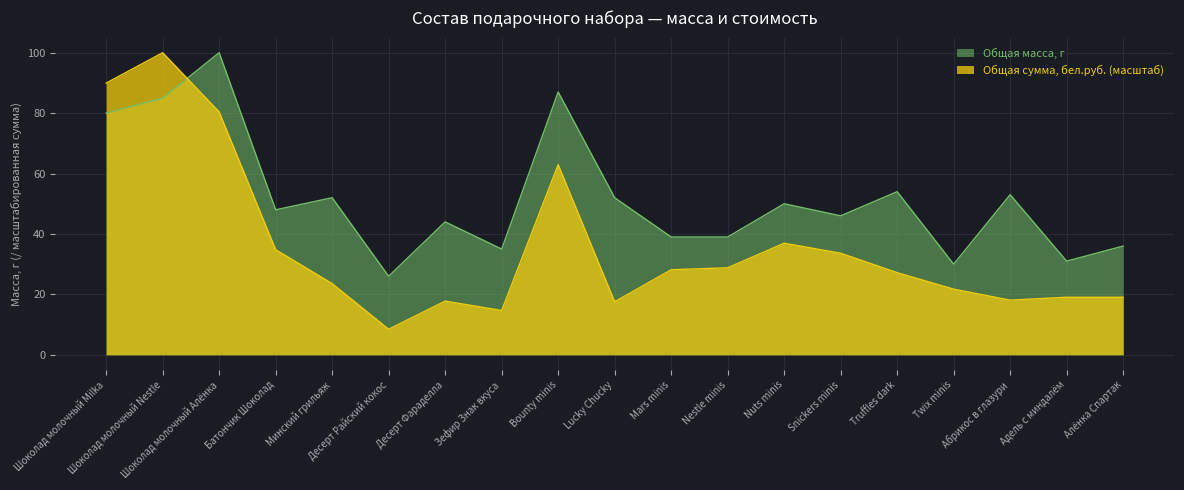

What is the difference between the maximum and minimum values in the Общая масса, г series?

74.0